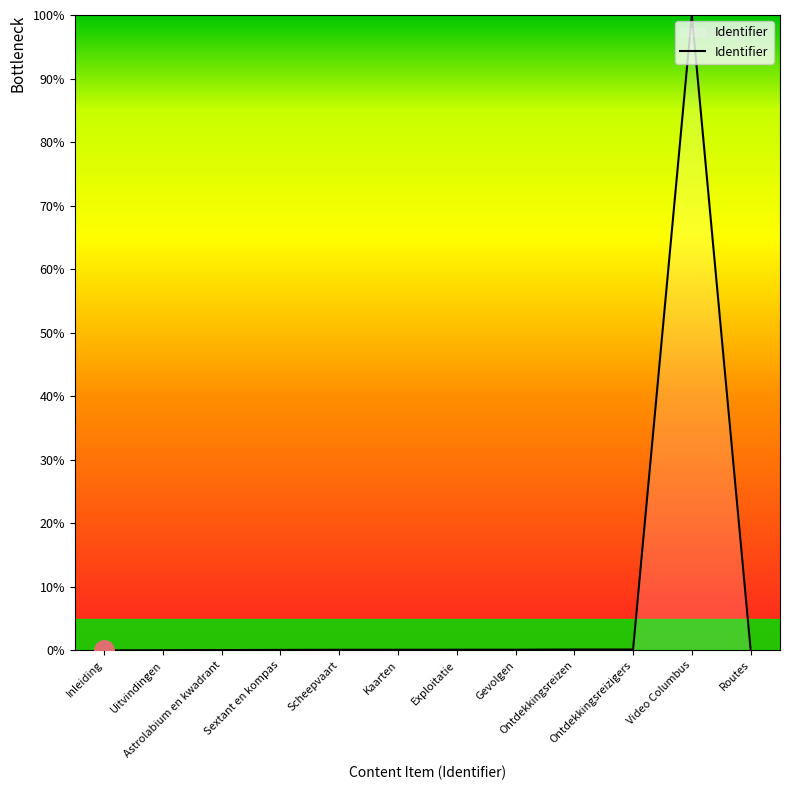

What is the maximum value shown in the chart?

100.0